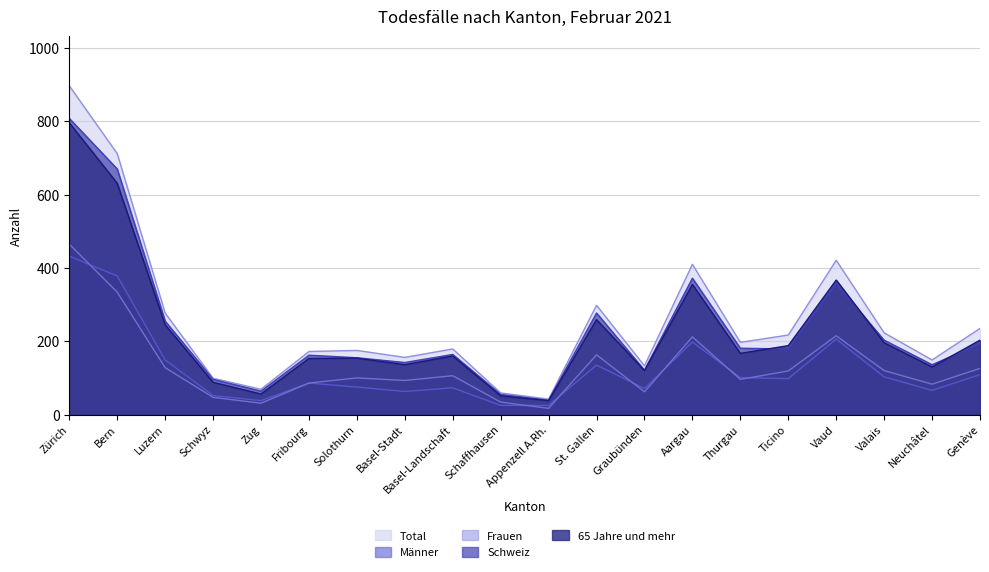

What is the sum of all Schweiz values?

4629